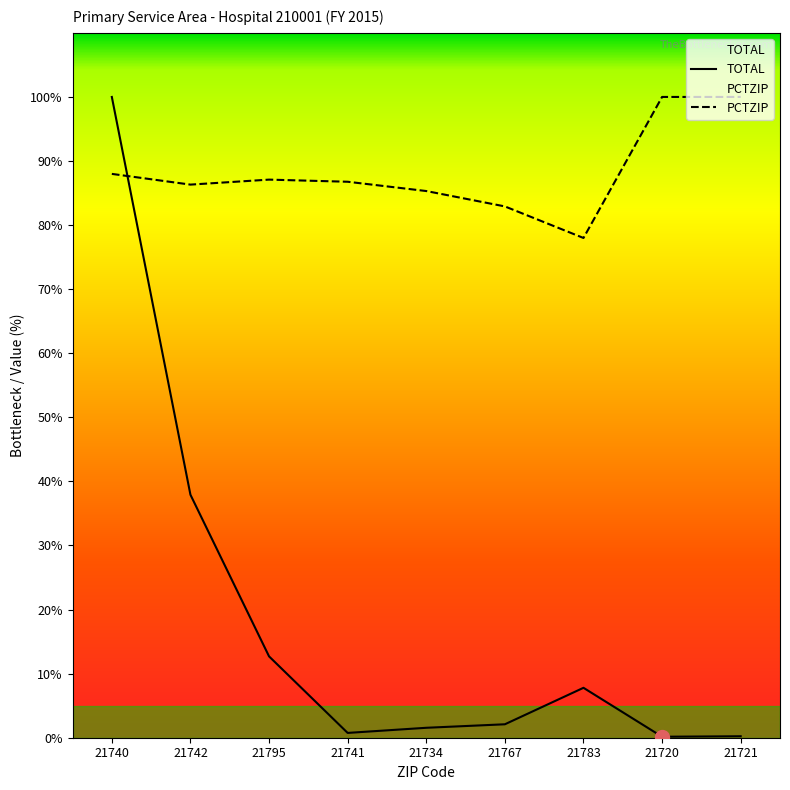

Is it true that PCTZIP equals 88.0 at 21740?

True